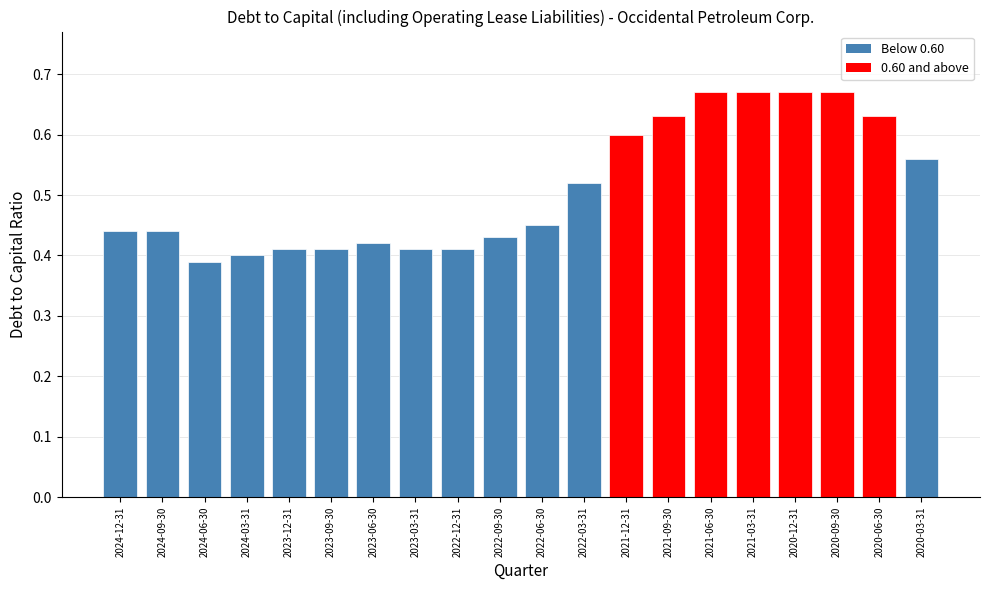

Does the chart contain any negative values?

No